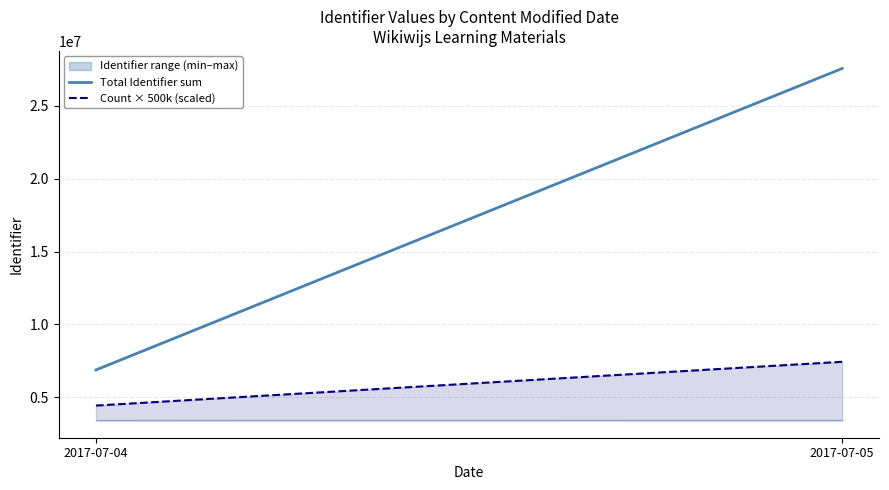

What is the sum of all Count × 500k (scaled) values?

11882464